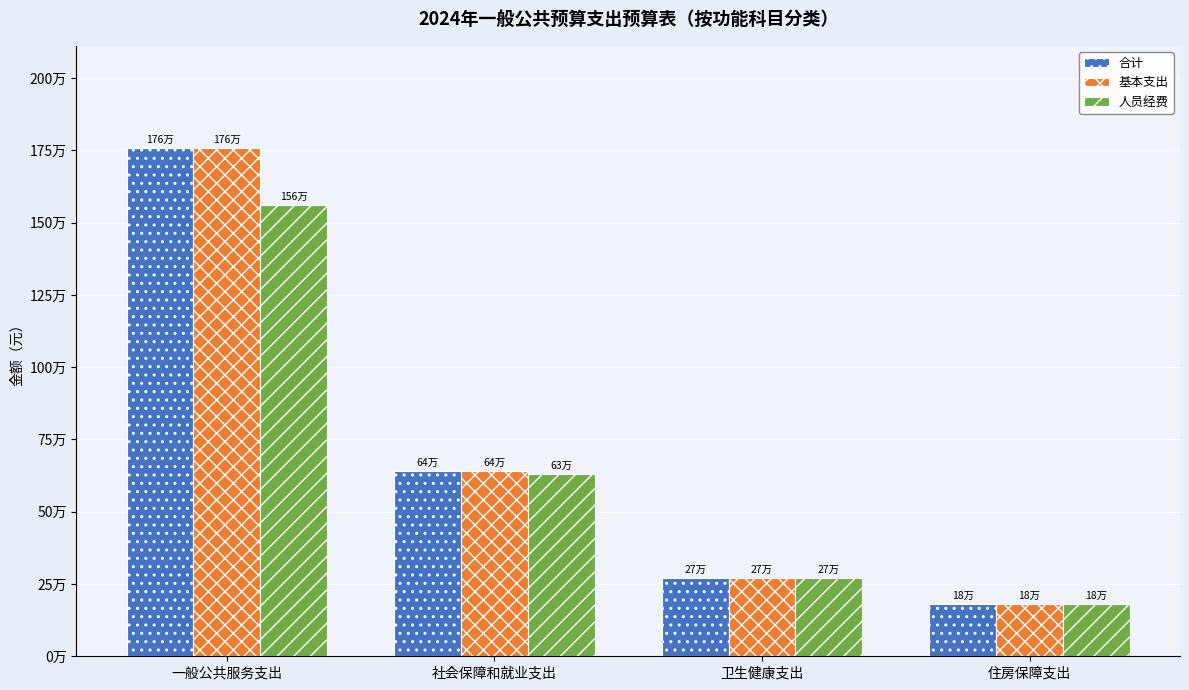

Where does the 合计 series first go above 640261?

一般公共服务支出